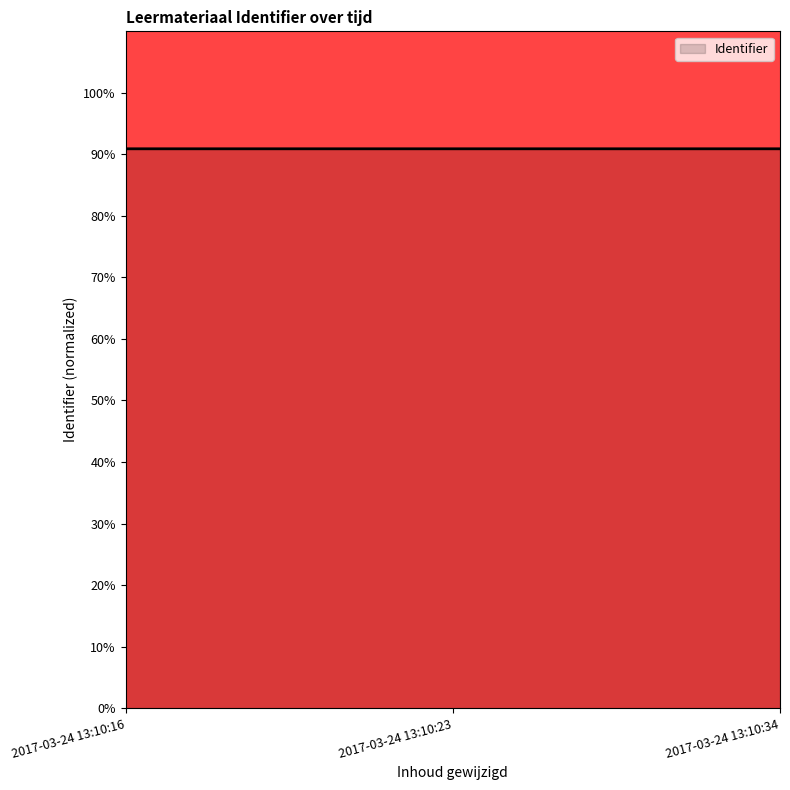

True or false: the data shows 139.3 at 2017-03-24 13:10:34.

False